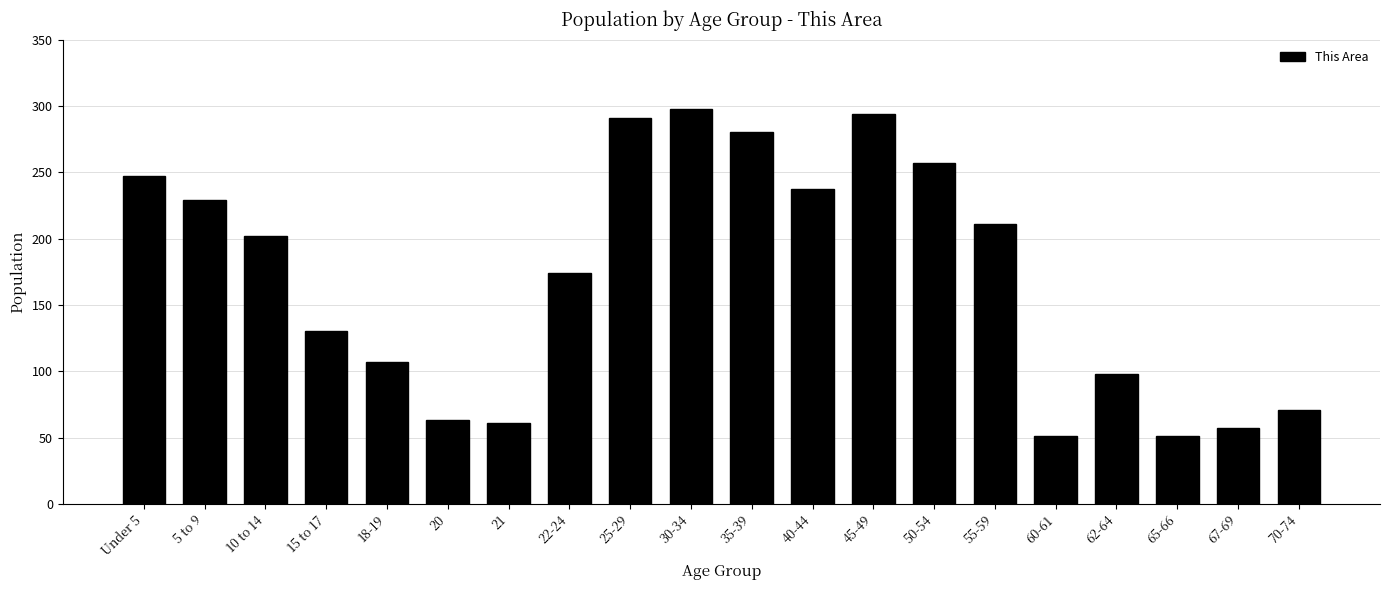

Reading left to right, list all the values displayed in this chart.

Under 5=247	5 to 9=229	10 to 14=202	15 to 17=130	18-19=107	20=63	21=61	22-24=174	25-29=291	30-34=298	35-39=280	40-44=237	45-49=294	50-54=257	55-59=211	60-61=51	62-64=98	65-66=51	67-69=57	70-74=71